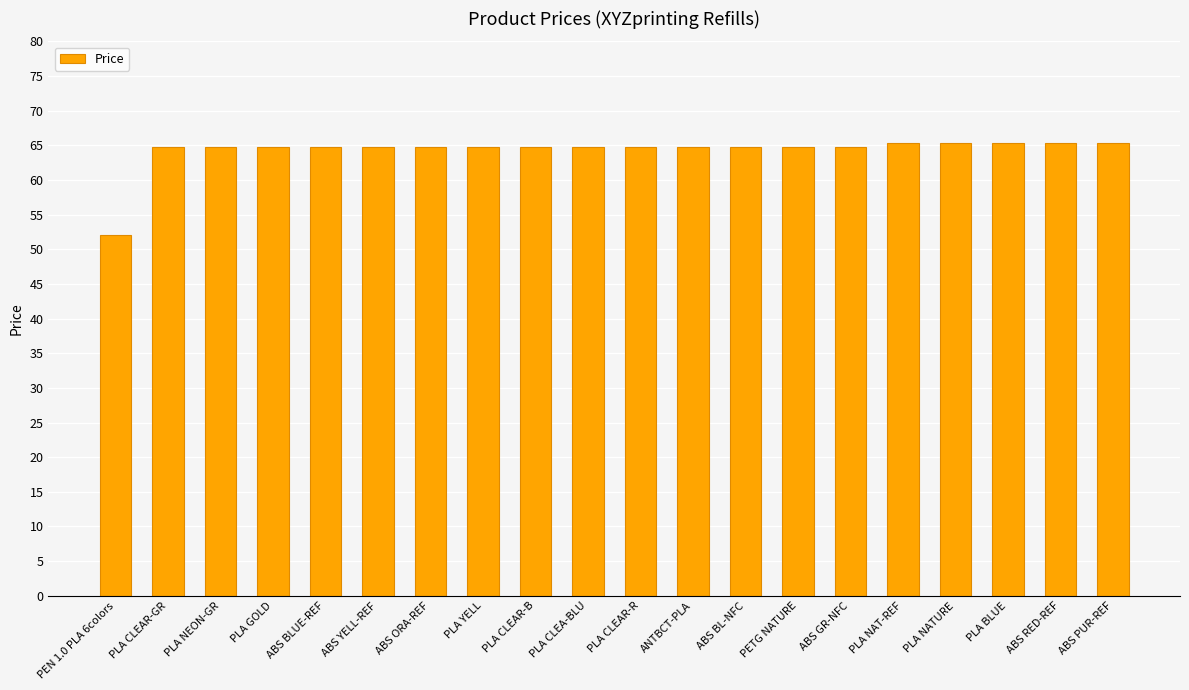

What is the label of the 19th bar from the left?

ABS RED-REF